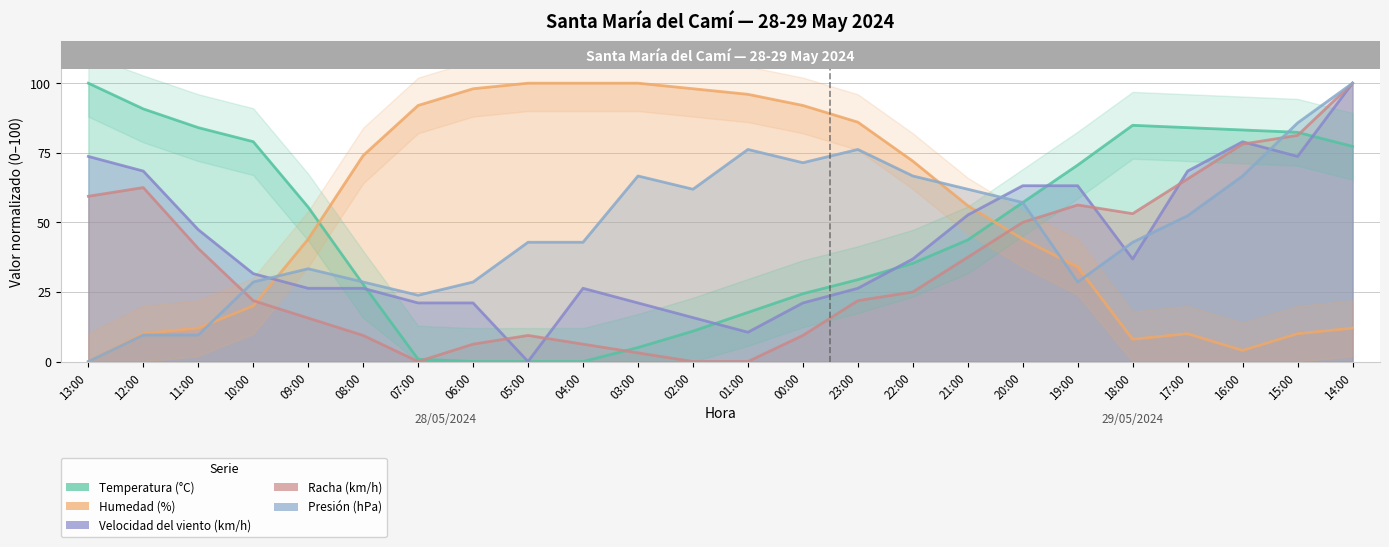

Read the Humedad (%) value at 03:00.

100.0